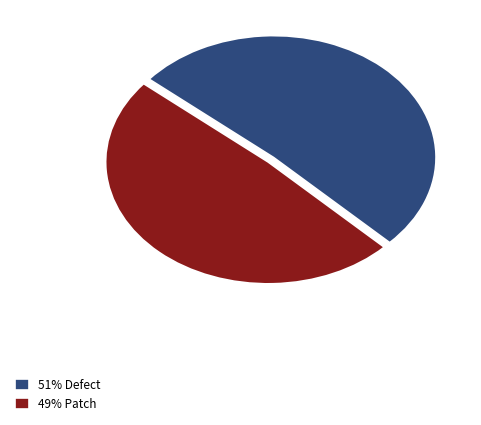

True or false: 51% Defect accounts for 58% of the total.

False